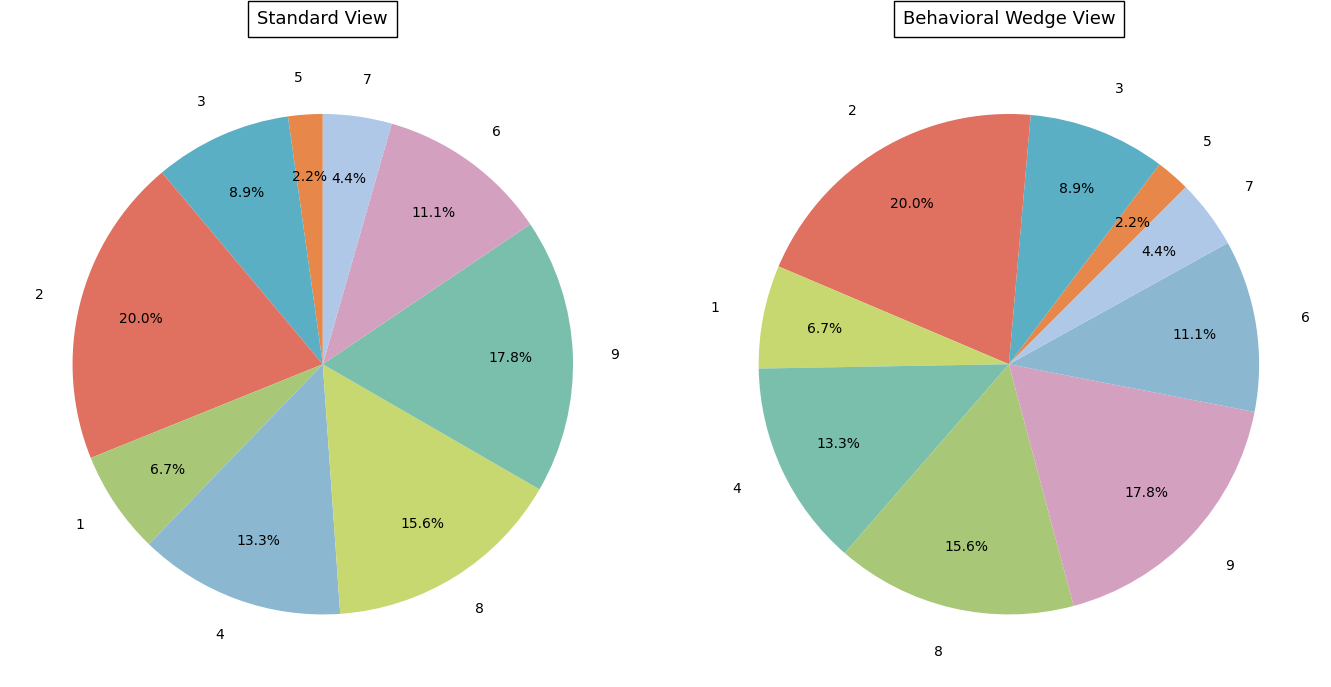

What is the change in value from 3 to 8?

+3